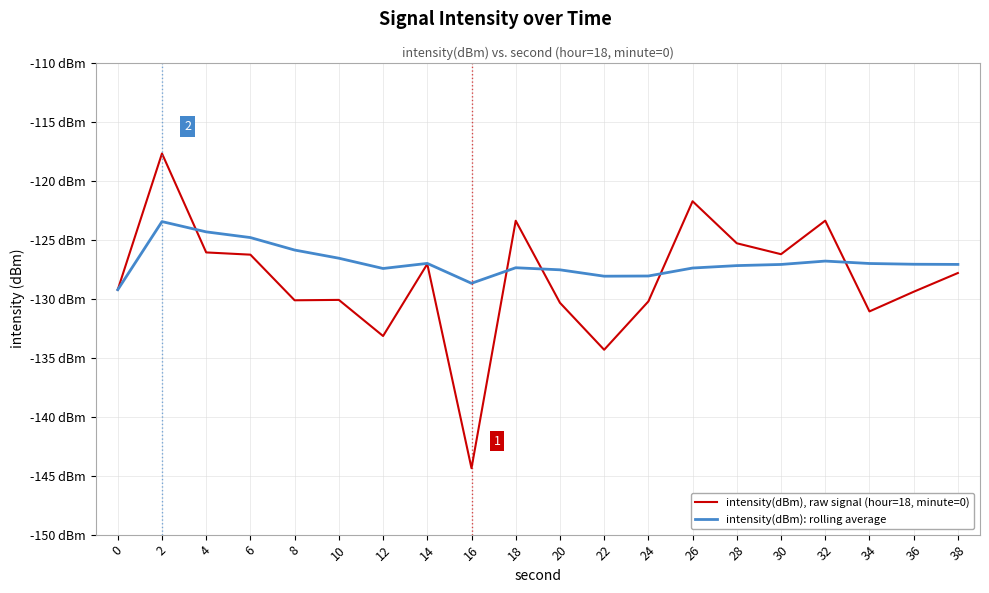

Which series ends up on top after the final intersection of intensity(dBm): rolling average and intensity(dBm), raw signal (hour=18, minute=0)?

intensity(dBm): rolling average